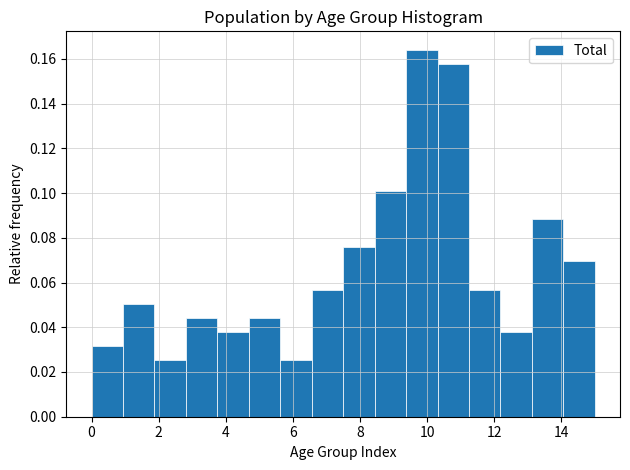

How tall is the bar that spans 12.2 to 13.2 on the x-axis? Neither the bar edges nor the heights are printed on the chart, so give them approximately, as read against the axes.

0.038